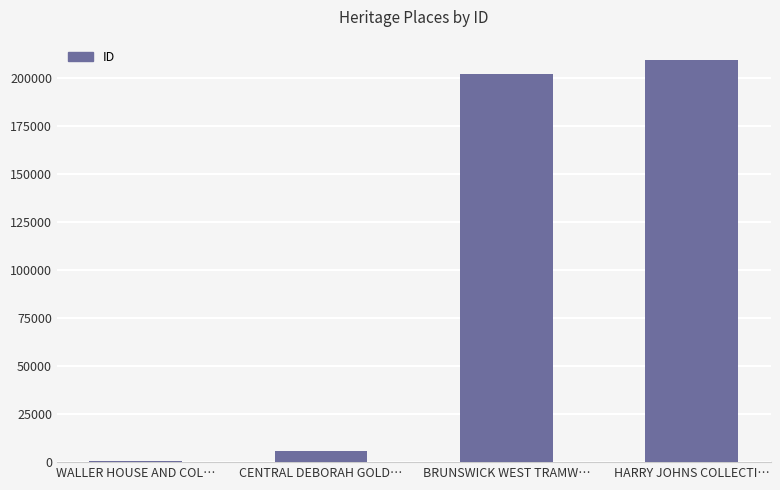

How many distinct data groups are displayed?

1